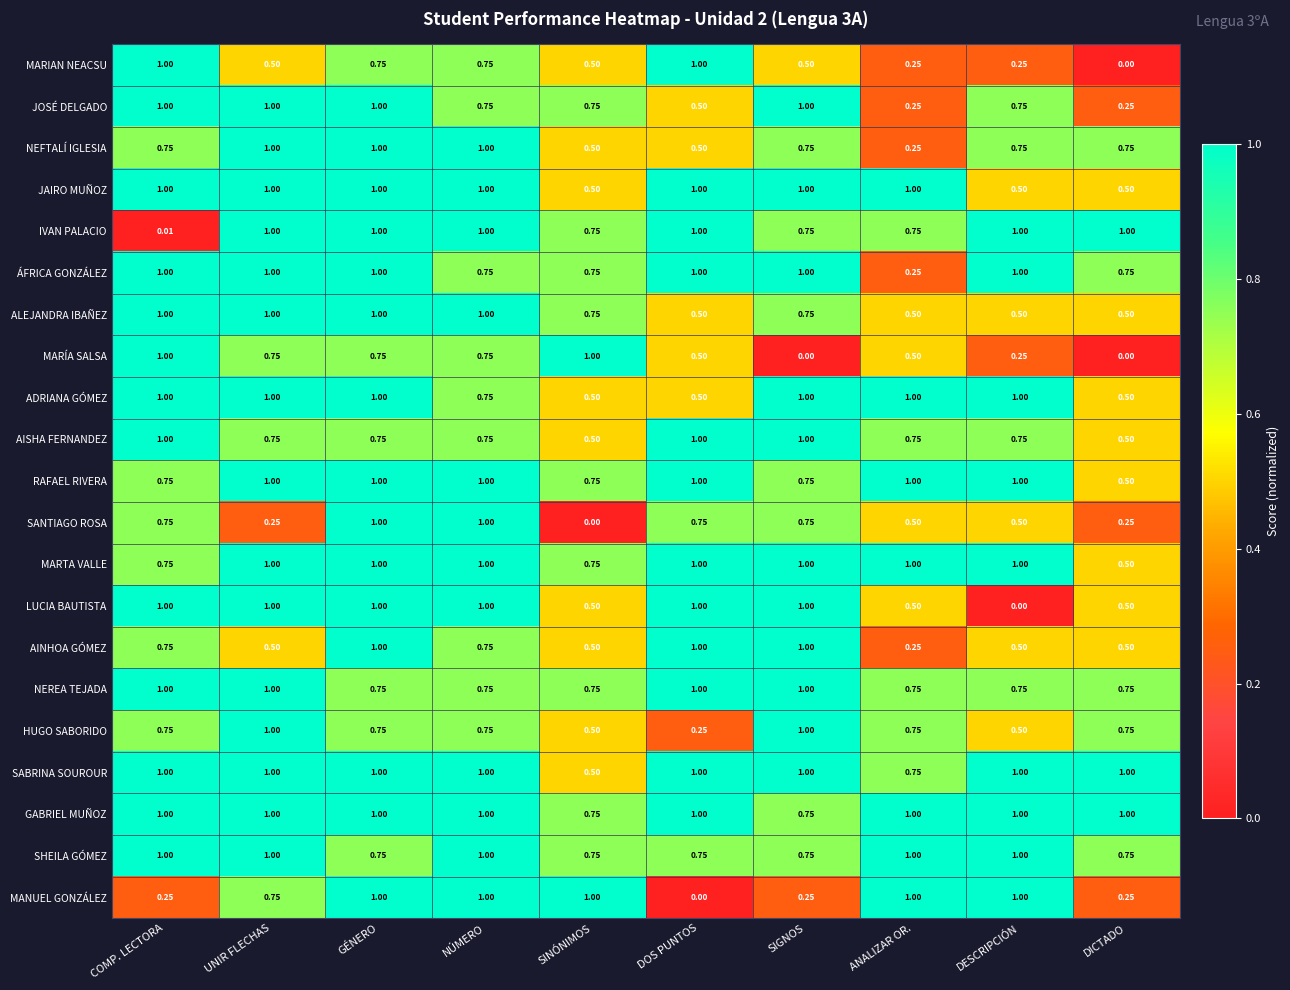

Which series changed the most between ANALIZAR OR. and DESCRIPCIÓN?

ÁFRICA GONZÁLEZ